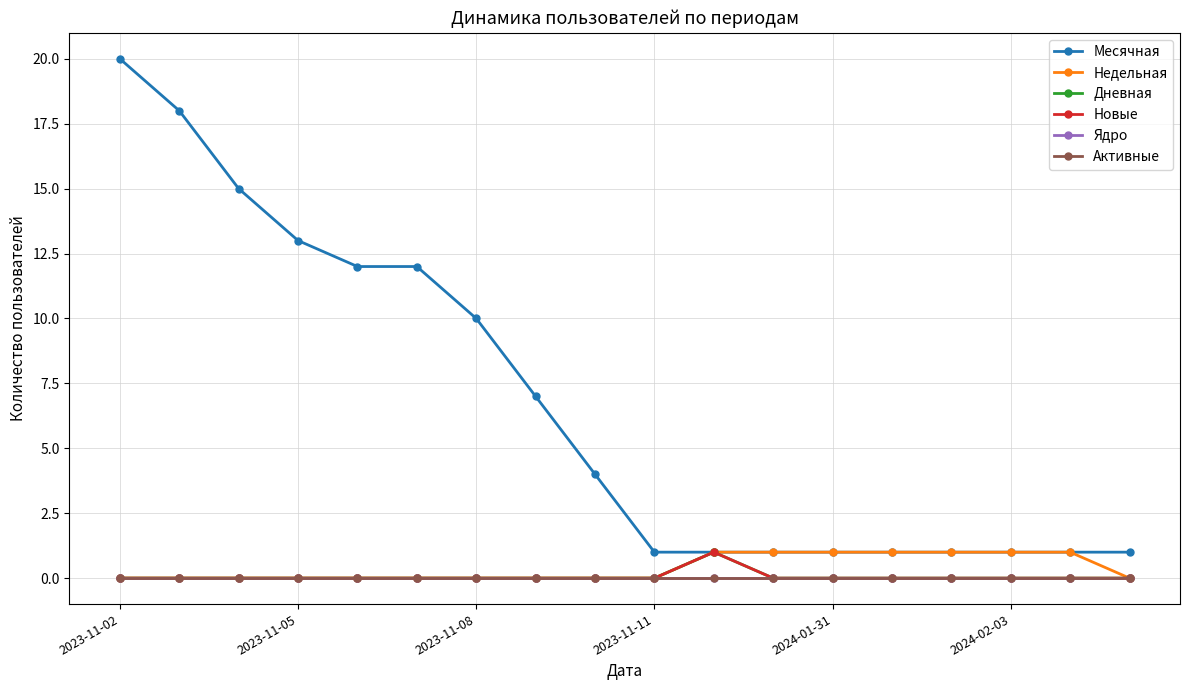

Which category has the lowest value across all series?

2023-11-02